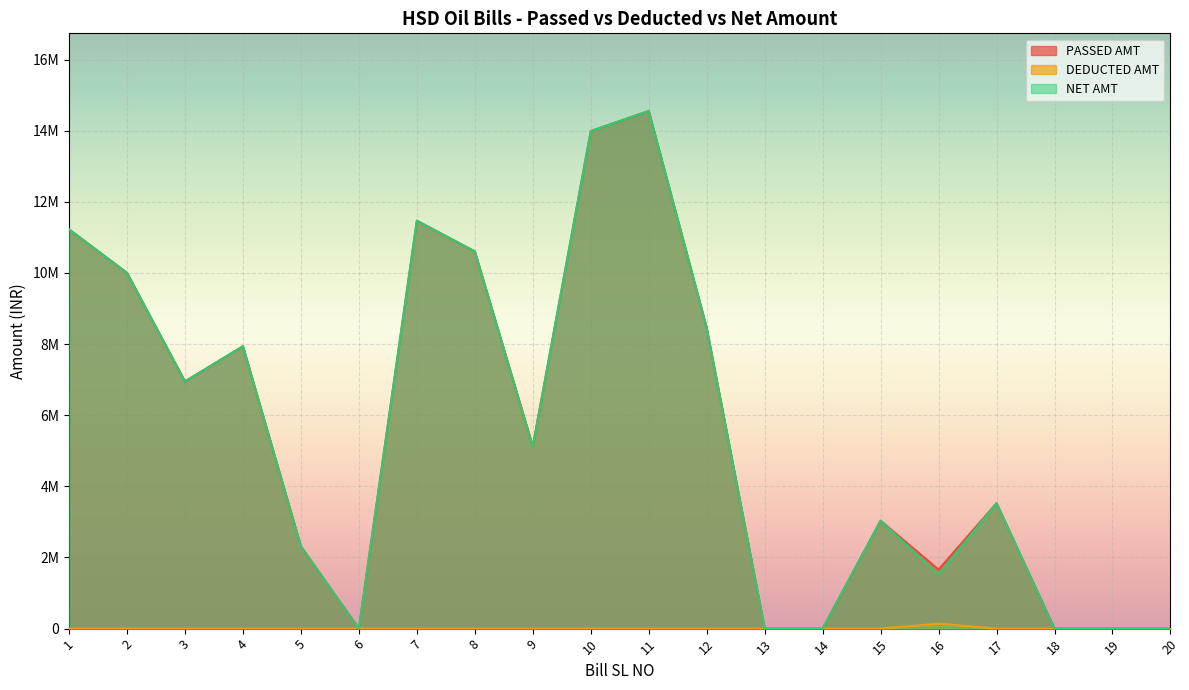

Is it true that PASSED AMT equals 0 at 18?

True